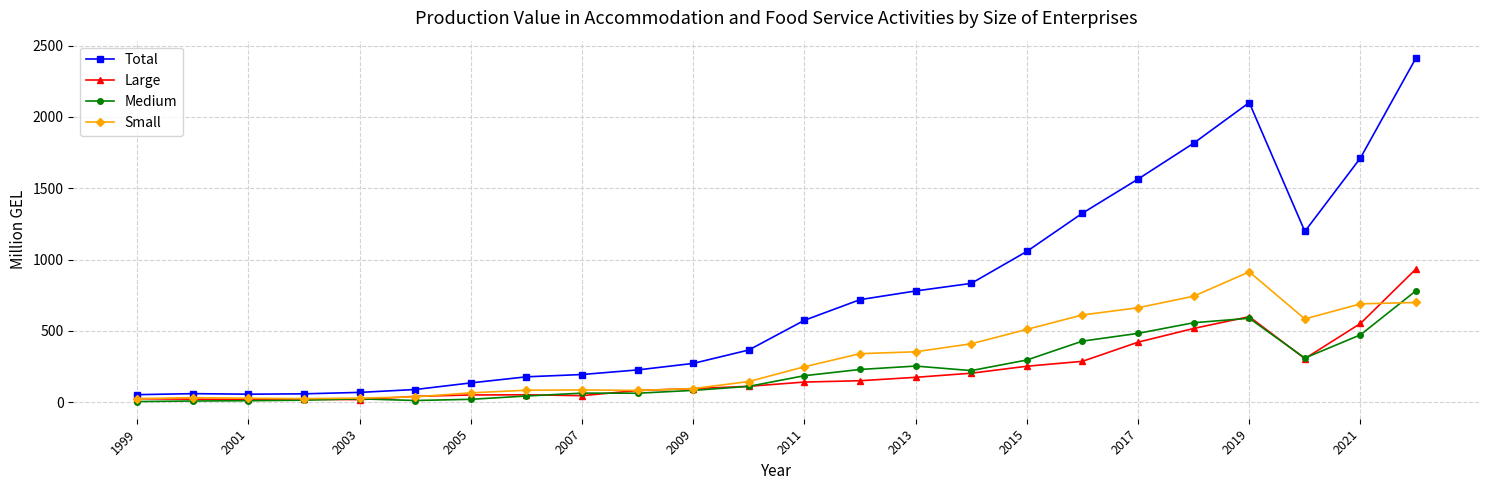

What is the greatest value displayed?

2414.9